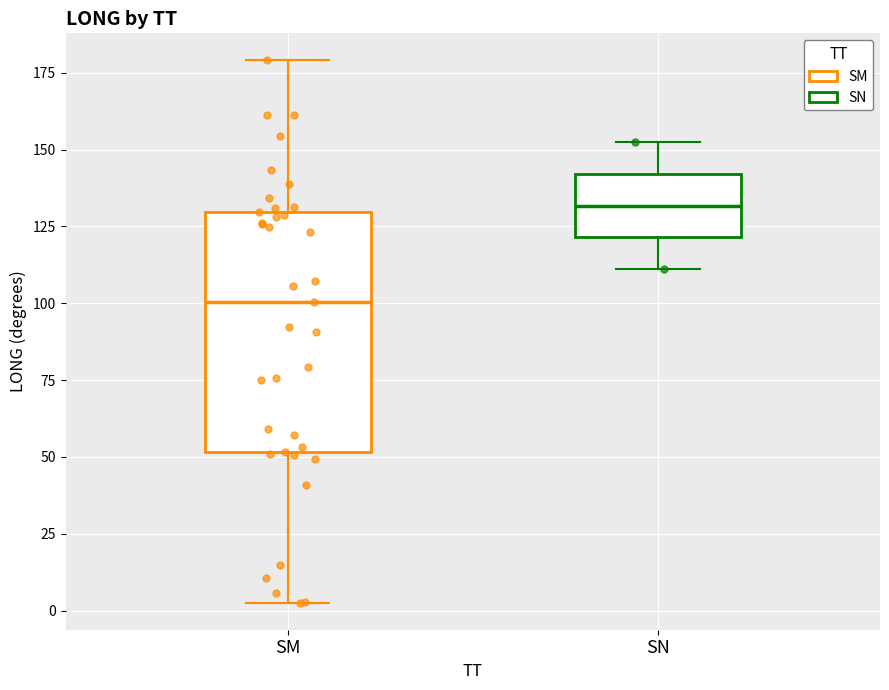

Reading left to right, transcribe this box plot: for each box, give where its median line is, the range the box spans, and where its two whiskers end, as read against the y-axis. The values are not printed on the chart, so give them approximately, as read against the axis.

SM: median 100, box 50 to 130, whiskers 5 to 180
SN: median 130, box 120 to 140, whiskers 110 to 150